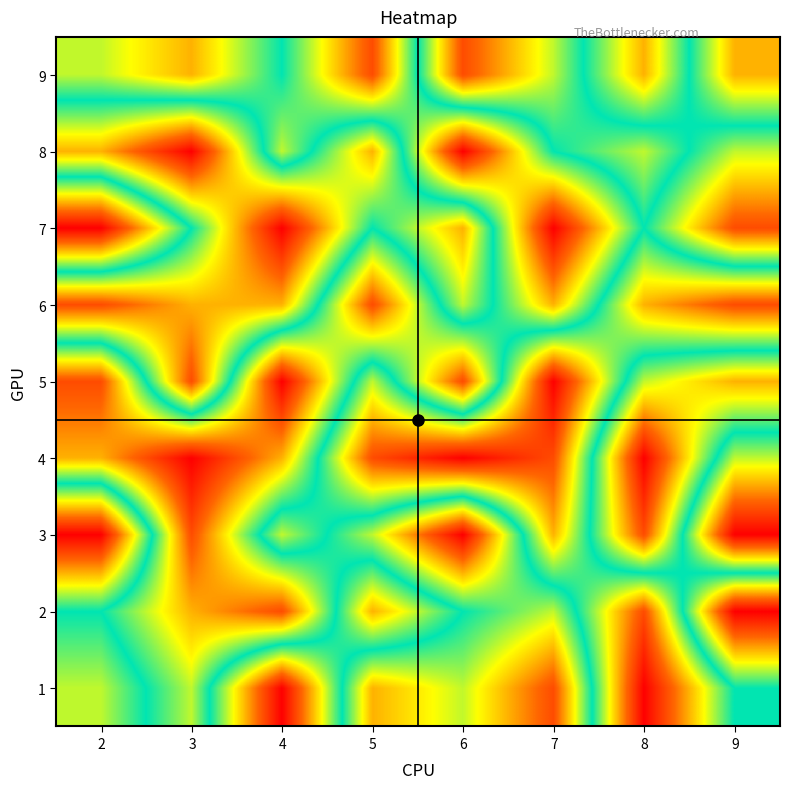

What is the smallest value displayed?

1